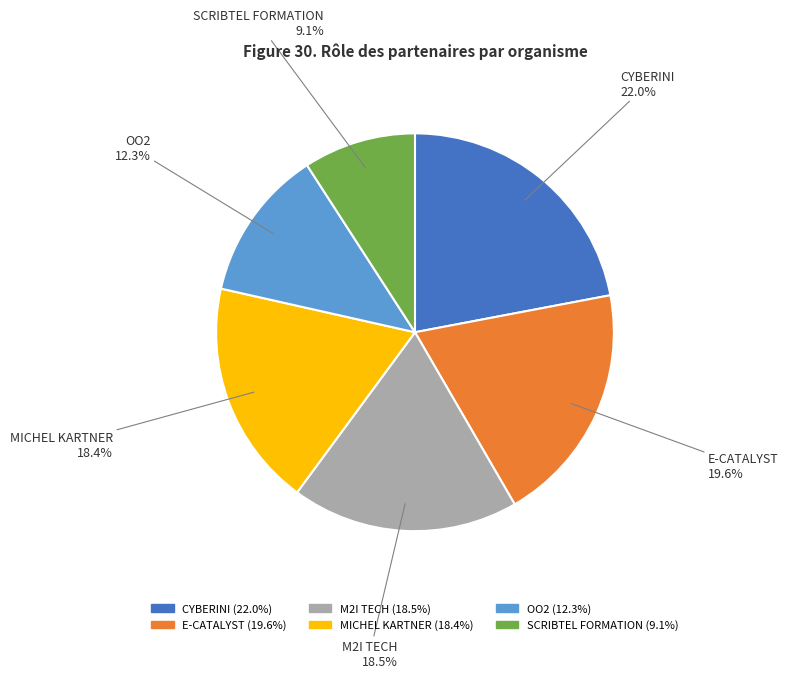

Does E-CATALYST represent more than half of the total?

No